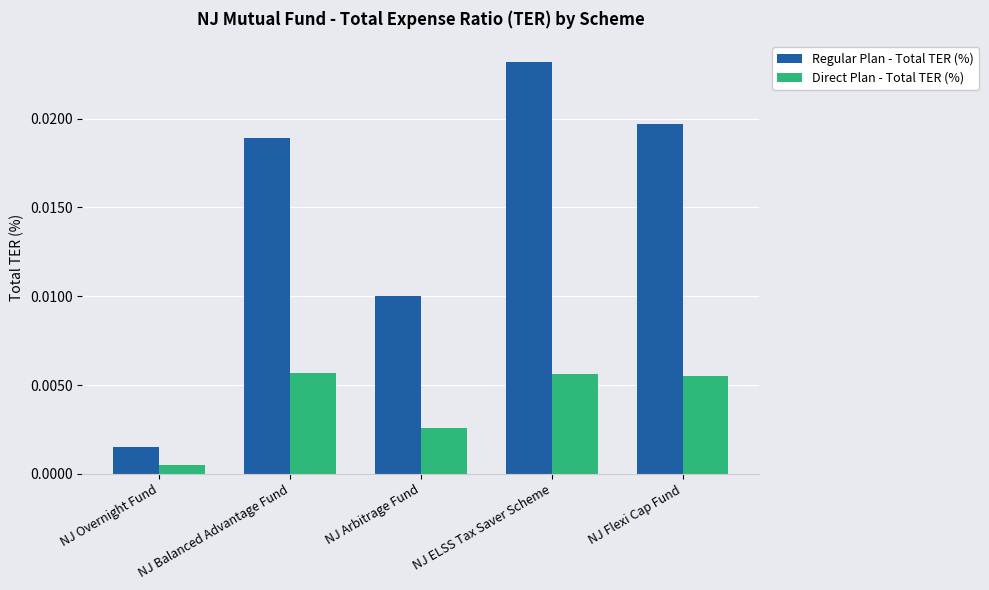

At NJ Overnight Fund, list the series in order from smallest to largest.

Direct Plan - Total TER (%), Regular Plan - Total TER (%)